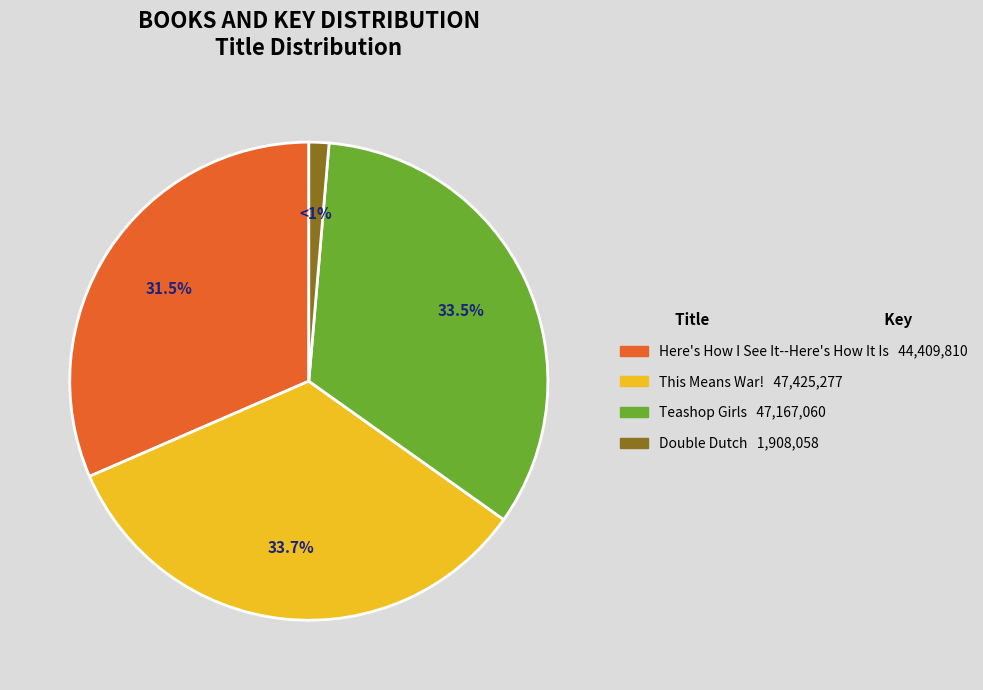

To the nearest percent, what is the average slice percentage?

25%